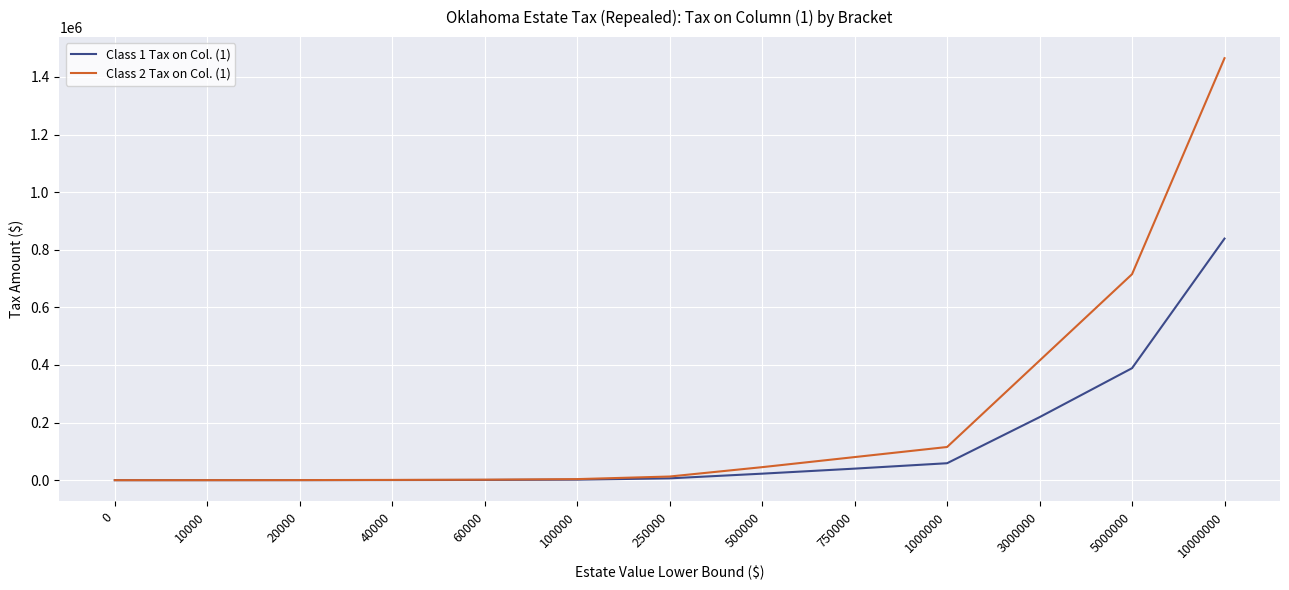

Which category has the highest value across all series?

10000000